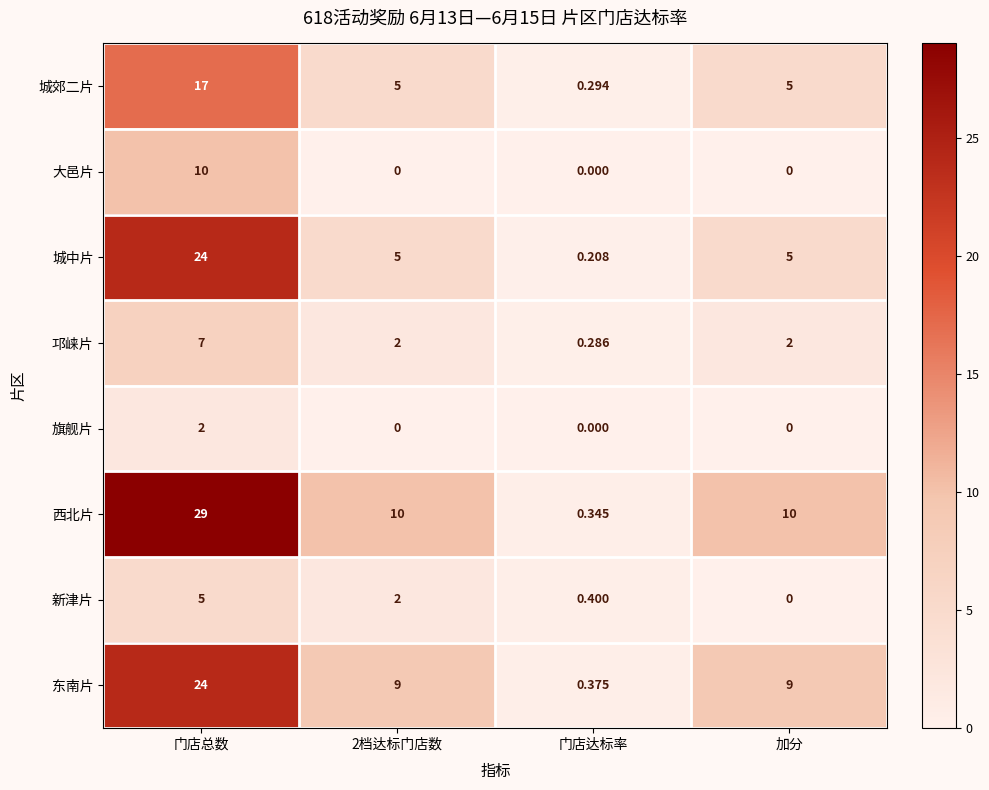

Which series changed the most between 2档达标门店数 and 加分?

新津片